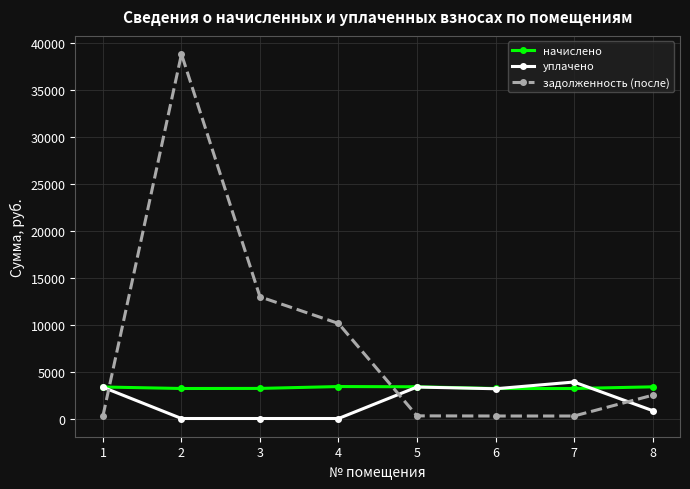

Where is the first local maximum for задолженность (после)?

2